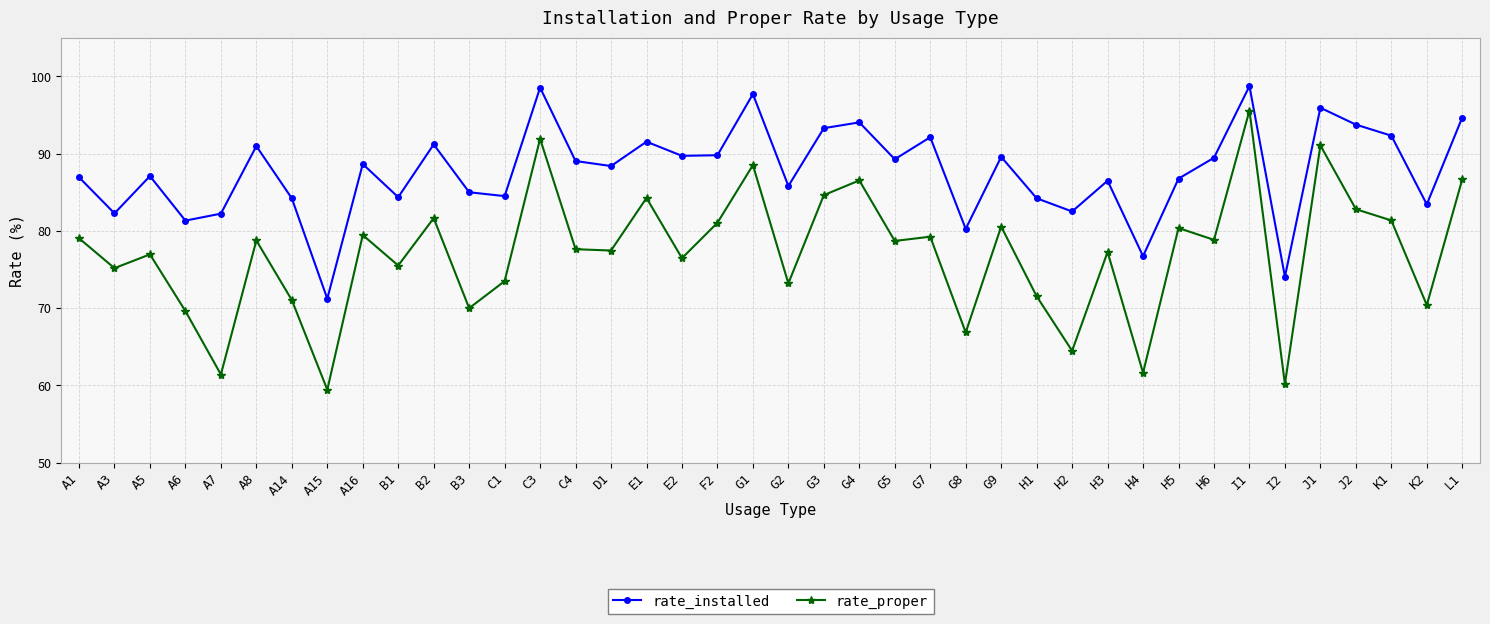

Which category has the lowest value in the rate_installed series?

A15